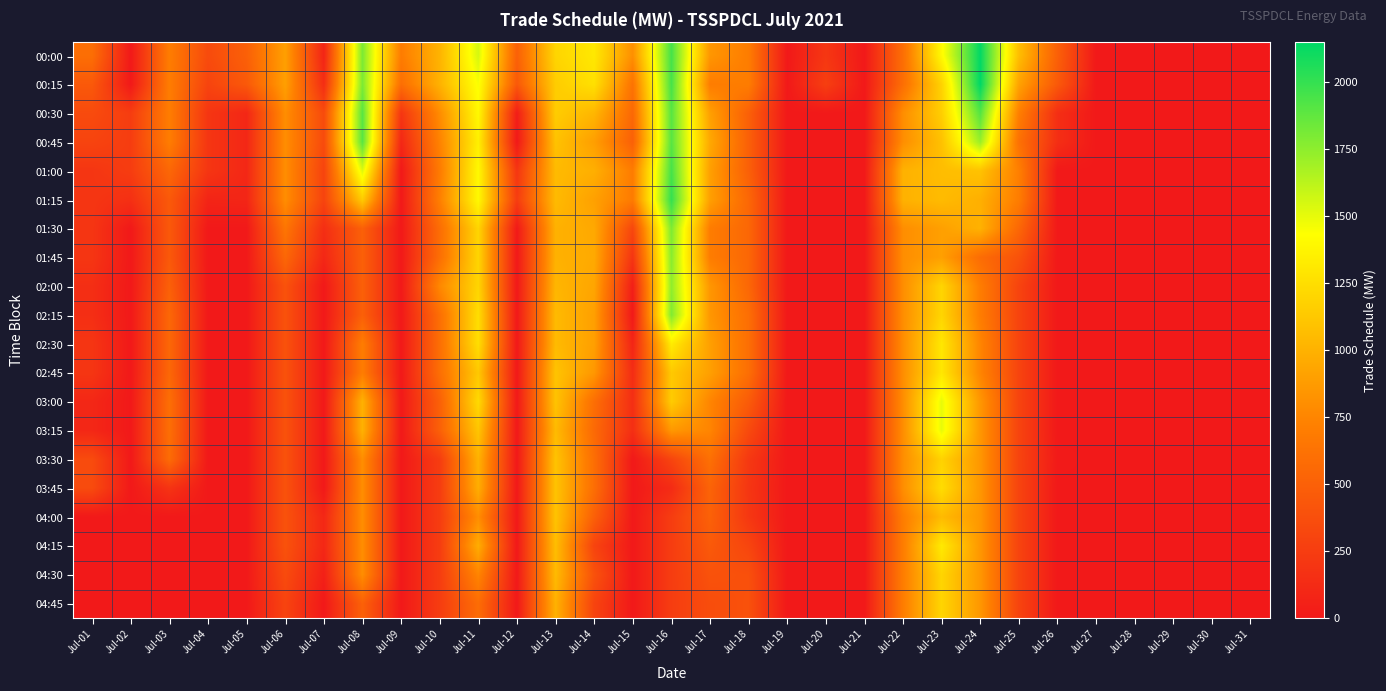

Reading left to right, extract all data points from this chart.

00:00: Jul-01=600.0	Jul-02=0.0	Jul-03=700.0	Jul-04=350.0	Jul-05=500.0	Jul-06=900.0	Jul-07=82.3	Jul-08=1800.0	Jul-09=696.1	Jul-10=1012.5	Jul-11=1550.0	Jul-12=504.0	Jul-13=1200.0	Jul-14=1306.8	Jul-15=809.0	Jul-16=1950.0	Jul-17=850.0	Jul-18=700.0	Jul-19=0.0	Jul-20=208.1	Jul-21=0.0	Jul-22=600.0	Jul-23=1403.0	Jul-24=2140.1	Jul-25=1069.8	Jul-26=500.0	Jul-27=0.0	Jul-28=0.0	Jul-29=0.0	Jul-30=0.0	Jul-31=0.0
00:15: Jul-01=450.0	Jul-02=0.0	Jul-03=700.0	Jul-04=300.0	Jul-05=450.0	Jul-06=900.0	Jul-07=143.3	Jul-08=1800.0	Jul-09=600.0	Jul-10=1001.4	Jul-11=1450.0	Jul-12=448.1	Jul-13=1150.0	Jul-14=1263.6	Jul-15=632.2	Jul-16=1950.0	Jul-17=700.0	Jul-18=700.0	Jul-19=0.0	Jul-20=265.7	Jul-21=0.0	Jul-22=600.0	Jul-23=1184.9	Jul-24=2150.0	Jul-25=916.1	Jul-26=450.0	Jul-27=0.0	Jul-28=0.0	Jul-29=0.0	Jul-30=0.0	Jul-31=0.0
00:30: Jul-01=348.2	Jul-02=250.0	Jul-03=700.0	Jul-04=200.0	Jul-05=100.0	Jul-06=800.0	Jul-07=350.0	Jul-08=1900.0	Jul-09=200.0	Jul-10=789.6	Jul-11=1400.0	Jul-12=29.8	Jul-13=1150.0	Jul-14=1027.5	Jul-15=556.4	Jul-16=1900.0	Jul-17=900.0	Jul-18=500.0	Jul-19=0.0	Jul-20=0.0	Jul-21=0.0	Jul-22=800.0	Jul-23=1163.4	Jul-24=1911.3	Jul-25=713.6	Jul-26=150.0	Jul-27=0.0	Jul-28=0.0	Jul-29=0.0	Jul-30=0.0	Jul-31=0.0
00:45: Jul-01=300.0	Jul-02=250.0	Jul-03=700.0	Jul-04=200.0	Jul-05=100.0	Jul-06=800.0	Jul-07=350.0	Jul-08=1900.0	Jul-09=100.0	Jul-10=736.3	Jul-11=1350.0	Jul-12=0.0	Jul-13=1094.1	Jul-14=894.5	Jul-15=500.8	Jul-16=1900.0	Jul-17=950.0	Jul-18=500.0	Jul-19=0.0	Jul-20=0.0	Jul-21=0.0	Jul-22=800.0	Jul-23=1087.4	Jul-24=1717.2	Jul-25=616.2	Jul-26=150.0	Jul-27=0.0	Jul-28=0.0	Jul-29=0.0	Jul-30=0.0	Jul-31=0.0
01:00: Jul-01=200.0	Jul-02=250.0	Jul-03=550.0	Jul-04=200.0	Jul-05=100.0	Jul-06=800.0	Jul-07=300.0	Jul-08=1528.8	Jul-09=0.0	Jul-10=687.2	Jul-11=1400.0	Jul-12=200.0	Jul-13=1050.0	Jul-14=987.1	Jul-15=696.6	Jul-16=1950.0	Jul-17=900.0	Jul-18=500.0	Jul-19=0.0	Jul-20=0.0	Jul-21=0.0	Jul-22=1000.0	Jul-23=1064.1	Jul-24=1095.1	Jul-25=716.0	Jul-26=0.0	Jul-27=0.0	Jul-28=0.0	Jul-29=0.0	Jul-30=0.0	Jul-31=0.0
01:15: Jul-01=200.0	Jul-02=160.3	Jul-03=450.0	Jul-04=82.9	Jul-05=89.6	Jul-06=800.0	Jul-07=300.0	Jul-08=1146.3	Jul-09=0.0	Jul-10=716.5	Jul-11=1400.0	Jul-12=250.0	Jul-13=1050.0	Jul-14=904.9	Jul-15=691.1	Jul-16=2000.0	Jul-17=900.0	Jul-18=550.0	Jul-19=0.0	Jul-20=0.0	Jul-21=0.0	Jul-22=1000.0	Jul-23=1053.9	Jul-24=989.1	Jul-25=700.0	Jul-26=0.0	Jul-27=0.0	Jul-28=0.0	Jul-29=0.0	Jul-30=0.0	Jul-31=0.0
01:30: Jul-01=200.0	Jul-02=0.0	Jul-03=450.0	Jul-04=0.0	Jul-05=0.0	Jul-06=650.0	Jul-07=150.0	Jul-08=500.0	Jul-09=0.0	Jul-10=589.5	Jul-11=1200.0	Jul-12=6.1	Jul-13=1000.0	Jul-14=950.9	Jul-15=321.9	Jul-16=1795.1	Jul-17=700.0	Jul-18=550.0	Jul-19=0.0	Jul-20=0.0	Jul-21=0.0	Jul-22=800.0	Jul-23=900.0	Jul-24=1001.8	Jul-25=550.0	Jul-26=0.0	Jul-27=0.0	Jul-28=0.0	Jul-29=0.0	Jul-30=0.0	Jul-31=0.0
01:45: Jul-01=200.0	Jul-02=0.0	Jul-03=450.0	Jul-04=0.0	Jul-05=0.0	Jul-06=550.0	Jul-07=100.0	Jul-08=500.0	Jul-09=0.0	Jul-10=599.0	Jul-11=1200.0	Jul-12=0.0	Jul-13=1000.0	Jul-14=956.9	Jul-15=194.2	Jul-16=1763.0	Jul-17=700.0	Jul-18=550.0	Jul-19=0.0	Jul-20=0.0	Jul-21=0.0	Jul-22=800.0	Jul-23=900.0	Jul-24=586.6	Jul-25=400.0	Jul-26=0.0	Jul-27=0.0	Jul-28=0.0	Jul-29=0.0	Jul-30=0.0	Jul-31=0.0
02:00: Jul-01=150.0	Jul-02=0.0	Jul-03=500.0	Jul-04=0.0	Jul-05=0.0	Jul-06=400.0	Jul-07=0.0	Jul-08=500.0	Jul-09=0.0	Jul-10=767.0	Jul-11=1200.0	Jul-12=0.0	Jul-13=1024.6	Jul-14=932.5	Jul-15=41.1	Jul-16=1741.8	Jul-17=850.0	Jul-18=550.0	Jul-19=0.0	Jul-20=0.0	Jul-21=0.0	Jul-22=800.0	Jul-23=1200.0	Jul-24=700.0	Jul-25=300.0	Jul-26=0.0	Jul-27=0.0	Jul-28=0.0	Jul-29=0.0	Jul-30=0.0	Jul-31=0.0
02:15: Jul-01=150.0	Jul-02=0.0	Jul-03=550.0	Jul-04=0.0	Jul-05=0.0	Jul-06=400.0	Jul-07=0.0	Jul-08=500.0	Jul-09=0.0	Jul-10=600.0	Jul-11=1248.6	Jul-12=0.0	Jul-13=1050.0	Jul-14=900.0	Jul-15=0.0	Jul-16=1785.7	Jul-17=850.0	Jul-18=600.0	Jul-19=0.0	Jul-20=0.0	Jul-21=0.0	Jul-22=800.0	Jul-23=1200.0	Jul-24=700.0	Jul-25=300.0	Jul-26=0.0	Jul-27=0.0	Jul-28=0.0	Jul-29=0.0	Jul-30=0.0	Jul-31=0.0
02:30: Jul-01=200.0	Jul-02=0.0	Jul-03=550.0	Jul-04=0.0	Jul-05=0.0	Jul-06=400.0	Jul-07=0.0	Jul-08=700.0	Jul-09=0.0	Jul-10=600.0	Jul-11=1250.0	Jul-12=0.0	Jul-13=1050.0	Jul-14=900.0	Jul-15=82.3	Jul-16=1328.1	Jul-17=900.0	Jul-18=600.0	Jul-19=0.0	Jul-20=0.0	Jul-21=0.0	Jul-22=800.0	Jul-23=1300.0	Jul-24=750.0	Jul-25=300.0	Jul-26=0.0	Jul-27=0.0	Jul-28=0.0	Jul-29=0.0	Jul-30=0.0	Jul-31=0.0
02:45: Jul-01=200.0	Jul-02=0.0	Jul-03=550.0	Jul-04=0.0	Jul-05=0.0	Jul-06=400.0	Jul-07=0.0	Jul-08=700.0	Jul-09=0.0	Jul-10=600.0	Jul-11=1126.6	Jul-12=0.0	Jul-13=1100.0	Jul-14=854.6	Jul-15=138.1	Jul-16=1129.8	Jul-17=900.0	Jul-18=600.0	Jul-19=0.0	Jul-20=0.0	Jul-21=0.0	Jul-22=800.0	Jul-23=1300.0	Jul-24=750.0	Jul-25=300.0	Jul-26=0.0	Jul-27=0.0	Jul-28=0.0	Jul-29=0.0	Jul-30=0.0	Jul-31=0.0
03:00: Jul-01=100.0	Jul-02=0.0	Jul-03=600.0	Jul-04=0.0	Jul-05=0.0	Jul-06=400.0	Jul-07=0.0	Jul-08=1000.0	Jul-09=0.0	Jul-10=500.0	Jul-11=1226.5	Jul-12=0.0	Jul-13=1100.0	Jul-14=600.0	Jul-15=150.0	Jul-16=1147.3	Jul-17=750.0	Jul-18=466.7	Jul-19=0.0	Jul-20=0.0	Jul-21=0.0	Jul-22=800.0	Jul-23=1500.0	Jul-24=850.0	Jul-25=300.0	Jul-26=0.0	Jul-27=0.0	Jul-28=0.0	Jul-29=0.0	Jul-30=0.0	Jul-31=0.0
03:15: Jul-01=100.0	Jul-02=0.0	Jul-03=600.0	Jul-04=0.0	Jul-05=0.0	Jul-06=400.0	Jul-07=0.0	Jul-08=1000.0	Jul-09=0.0	Jul-10=500.0	Jul-11=1111.2	Jul-12=0.0	Jul-13=1050.0	Jul-14=567.0	Jul-15=150.0	Jul-16=859.0	Jul-17=750.0	Jul-18=342.5	Jul-19=0.0	Jul-20=0.0	Jul-21=0.0	Jul-22=800.0	Jul-23=1500.0	Jul-24=850.0	Jul-25=300.0	Jul-26=0.0	Jul-27=0.0	Jul-28=0.0	Jul-29=0.0	Jul-30=0.0	Jul-31=0.0
03:30: Jul-01=350.0	Jul-02=0.0	Jul-03=580.8	Jul-04=0.0	Jul-05=0.0	Jul-06=400.0	Jul-07=0.0	Jul-08=800.0	Jul-09=0.0	Jul-10=250.0	Jul-11=1003.1	Jul-12=0.0	Jul-13=1100.0	Jul-14=600.0	Jul-15=0.0	Jul-16=305.6	Jul-17=612.0	Jul-18=220.5	Jul-19=0.0	Jul-20=0.0	Jul-21=0.0	Jul-22=800.0	Jul-23=1185.1	Jul-24=850.0	Jul-25=300.0	Jul-26=10.1	Jul-27=0.0	Jul-28=0.0	Jul-29=0.0	Jul-30=0.0	Jul-31=0.0
03:45: Jul-01=350.0	Jul-02=0.0	Jul-03=187.3	Jul-04=0.0	Jul-05=0.0	Jul-06=400.0	Jul-07=0.0	Jul-08=800.0	Jul-09=0.0	Jul-10=250.0	Jul-11=978.3	Jul-12=0.0	Jul-13=1100.0	Jul-14=600.0	Jul-15=0.0	Jul-16=128.1	Jul-17=523.6	Jul-18=202.1	Jul-19=0.0	Jul-20=0.0	Jul-21=0.0	Jul-22=800.0	Jul-23=1244.8	Jul-24=850.0	Jul-25=300.0	Jul-26=0.0	Jul-27=0.0	Jul-28=0.0	Jul-29=0.0	Jul-30=0.0	Jul-31=0.0
04:00: Jul-01=0.0	Jul-02=0.0	Jul-03=0.0	Jul-04=0.0	Jul-05=0.0	Jul-06=400.0	Jul-07=100.0	Jul-08=800.0	Jul-09=0.0	Jul-10=250.0	Jul-11=797.8	Jul-12=0.0	Jul-13=1100.0	Jul-14=500.0	Jul-15=0.0	Jul-16=250.0	Jul-17=507.8	Jul-18=213.0	Jul-19=0.0	Jul-20=0.0	Jul-21=0.0	Jul-22=700.0	Jul-23=1051.3	Jul-24=850.0	Jul-25=300.0	Jul-26=0.0	Jul-27=0.0	Jul-28=0.0	Jul-29=0.0	Jul-30=0.0	Jul-31=0.0
04:15: Jul-01=0.0	Jul-02=0.0	Jul-03=0.0	Jul-04=0.0	Jul-05=0.0	Jul-06=400.0	Jul-07=100.0	Jul-08=800.0	Jul-09=0.0	Jul-10=250.0	Jul-11=974.4	Jul-12=0.0	Jul-13=1067.0	Jul-14=300.0	Jul-15=0.0	Jul-16=250.0	Jul-17=454.2	Jul-18=309.0	Jul-19=0.0	Jul-20=0.0	Jul-21=0.0	Jul-22=700.0	Jul-23=1315.3	Jul-24=850.0	Jul-25=300.0	Jul-26=0.0	Jul-27=0.0	Jul-28=0.0	Jul-29=0.0	Jul-30=0.0	Jul-31=0.0
04:30: Jul-01=0.0	Jul-02=0.0	Jul-03=0.0	Jul-04=0.0	Jul-05=0.0	Jul-06=350.0	Jul-07=50.0	Jul-08=800.0	Jul-09=0.0	Jul-10=250.0	Jul-11=750.0	Jul-12=0.0	Jul-13=1050.0	Jul-14=400.0	Jul-15=0.0	Jul-16=250.0	Jul-17=400.6	Jul-18=385.9	Jul-19=0.0	Jul-20=0.0	Jul-21=0.0	Jul-22=700.0	Jul-23=1200.0	Jul-24=850.0	Jul-25=300.0	Jul-26=0.0	Jul-27=0.0	Jul-28=0.0	Jul-29=0.0	Jul-30=0.0	Jul-31=0.0
04:45: Jul-01=0.0	Jul-02=0.0	Jul-03=0.0	Jul-04=0.0	Jul-05=0.0	Jul-06=300.0	Jul-07=0.0	Jul-08=505.6	Jul-09=0.0	Jul-10=250.0	Jul-11=586.7	Jul-12=0.0	Jul-13=1000.0	Jul-14=300.0	Jul-15=0.0	Jul-16=250.0	Jul-17=365.9	Jul-18=394.9	Jul-19=0.0	Jul-20=0.0	Jul-21=0.0	Jul-22=700.0	Jul-23=1200.0	Jul-24=850.0	Jul-25=300.0	Jul-26=0.0	Jul-27=0.0	Jul-28=0.0	Jul-29=0.0	Jul-30=0.0	Jul-31=0.0